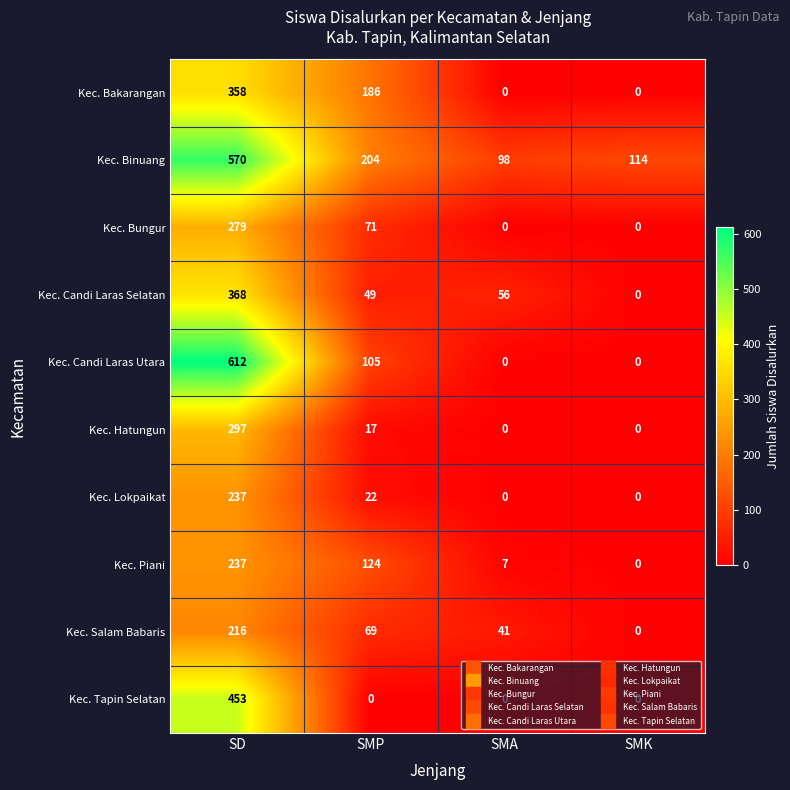

The Kec. Bungur series shows 0 at SMK. True or false?

True